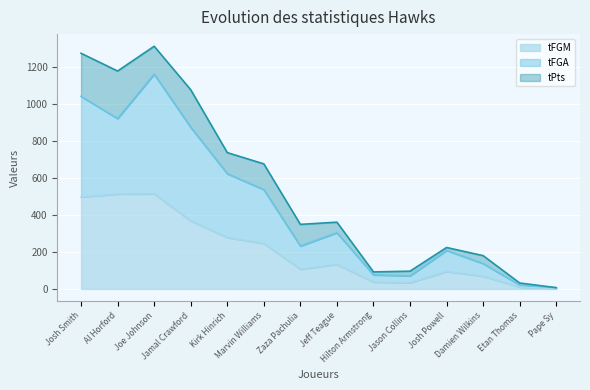

Reading right to left, what are all the values shown in this chart?

tFGM: 2	10	69	94	34	37	133	107	246	278	368	514	513	497
tFGA: 6	21	137	208	71	76	304	232	537	623	874	1161	921	1041
tPts: 7	32	180	224	96	92	361	349	676	737	1077	1312	1178	1274